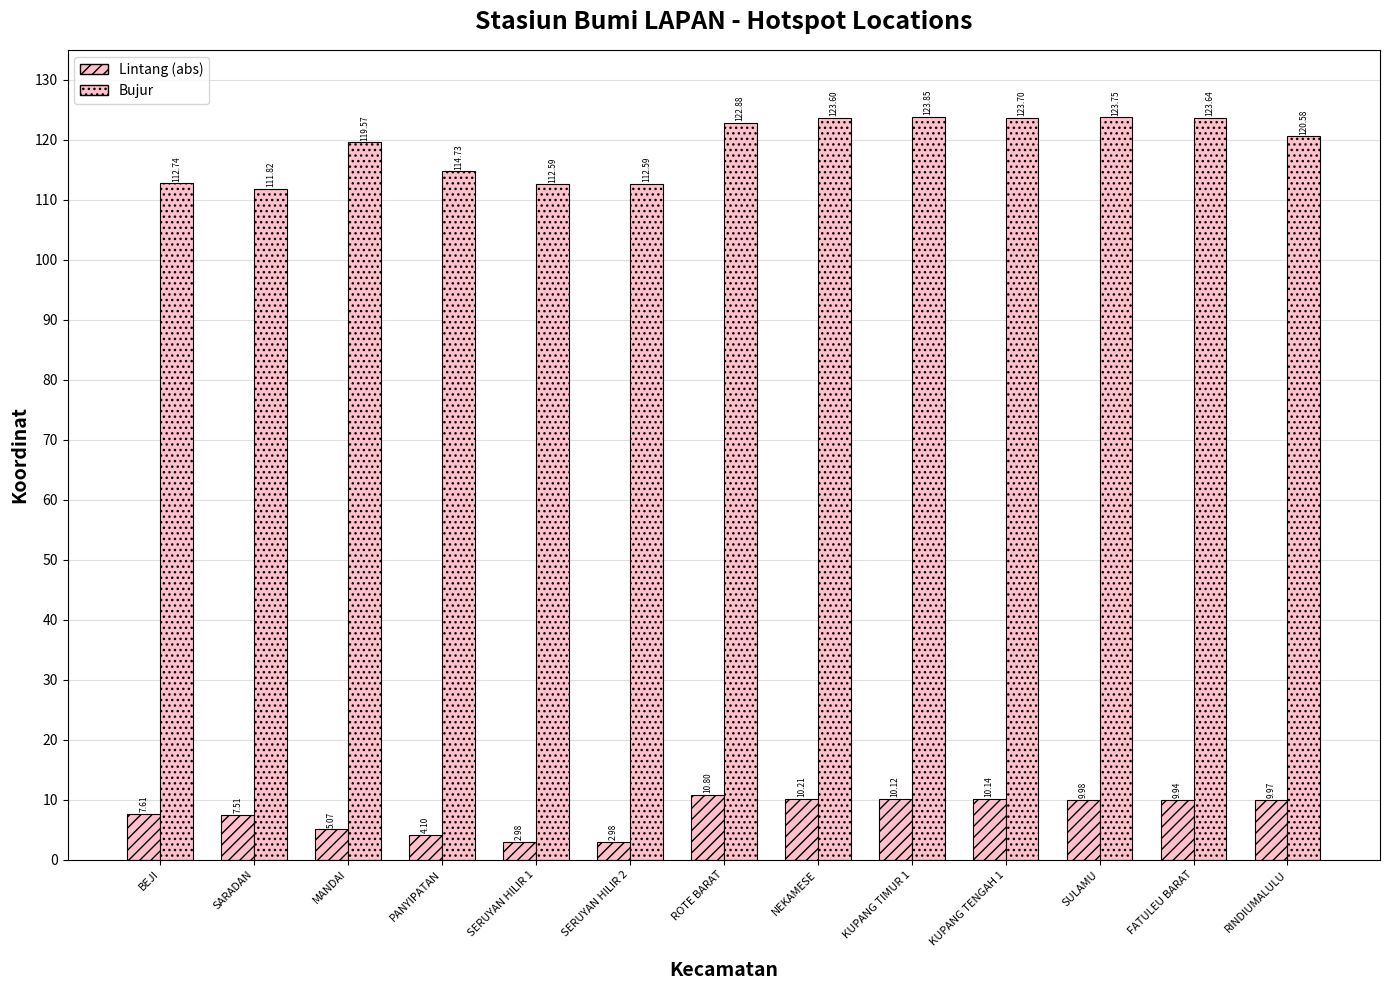

What is the label of the 4th bar from the right?

KUPANG TENGAH 1